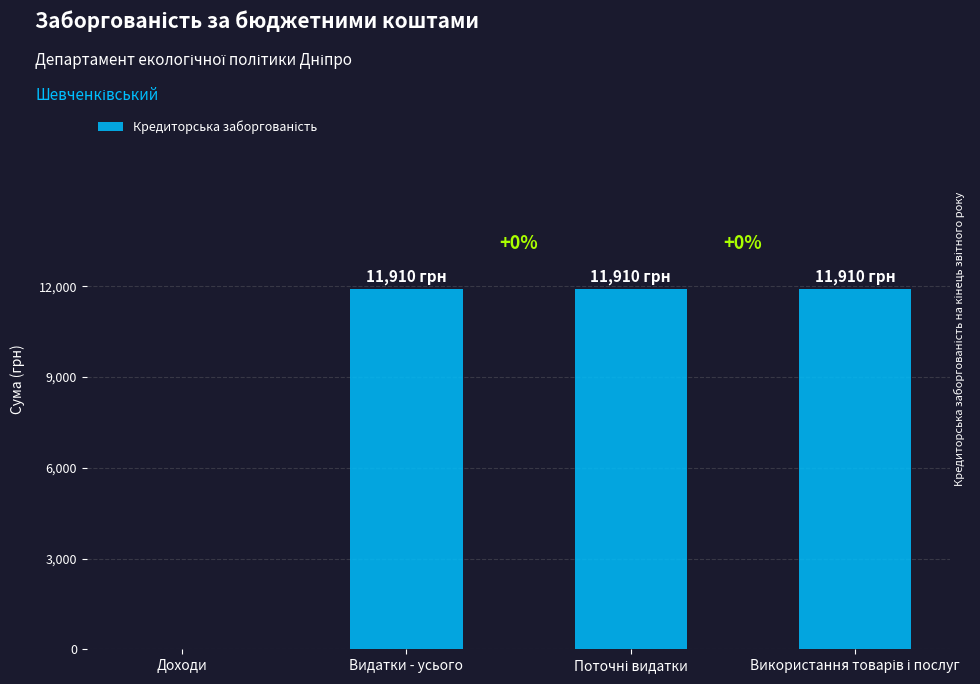

What is the sum of all values?

35730